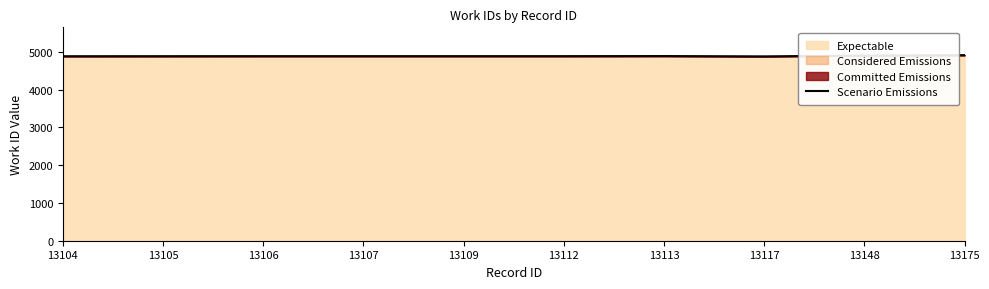

What is the minimum value shown in the chart?

4881